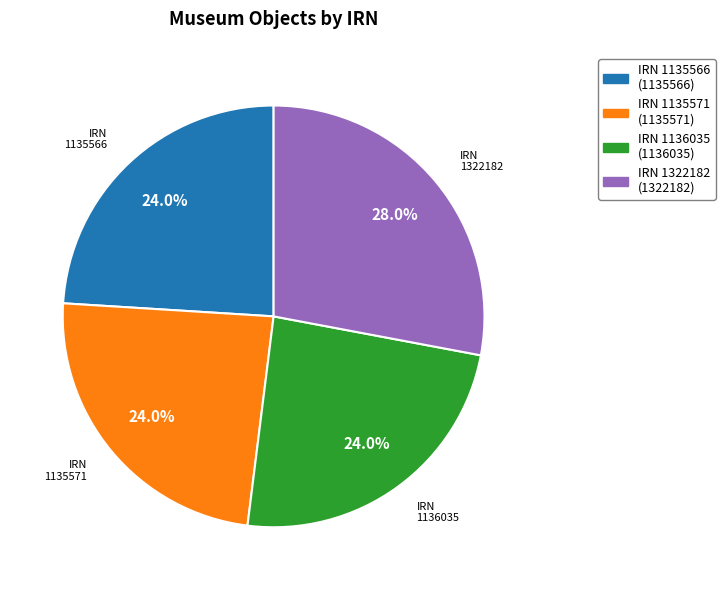

Which category has the biggest portion of the pie?

IRN 1322182